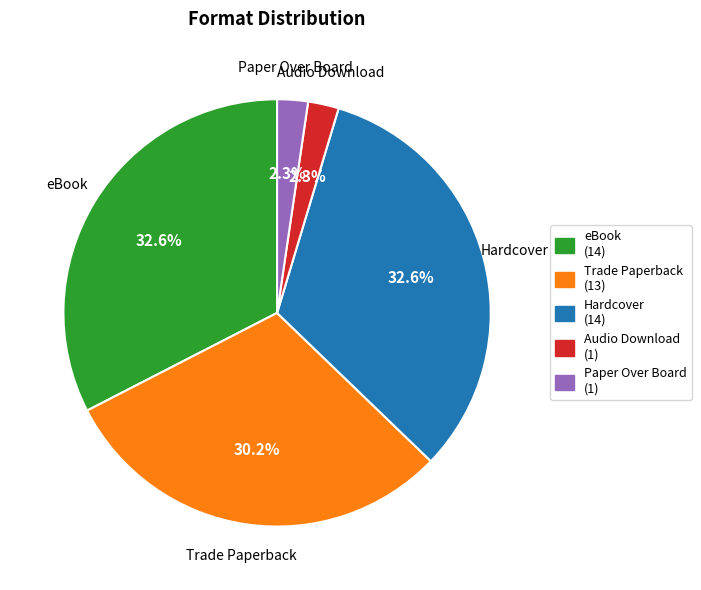

Do Paper Over Board (1) and eBook (14) together represent more than half of the pie?

No